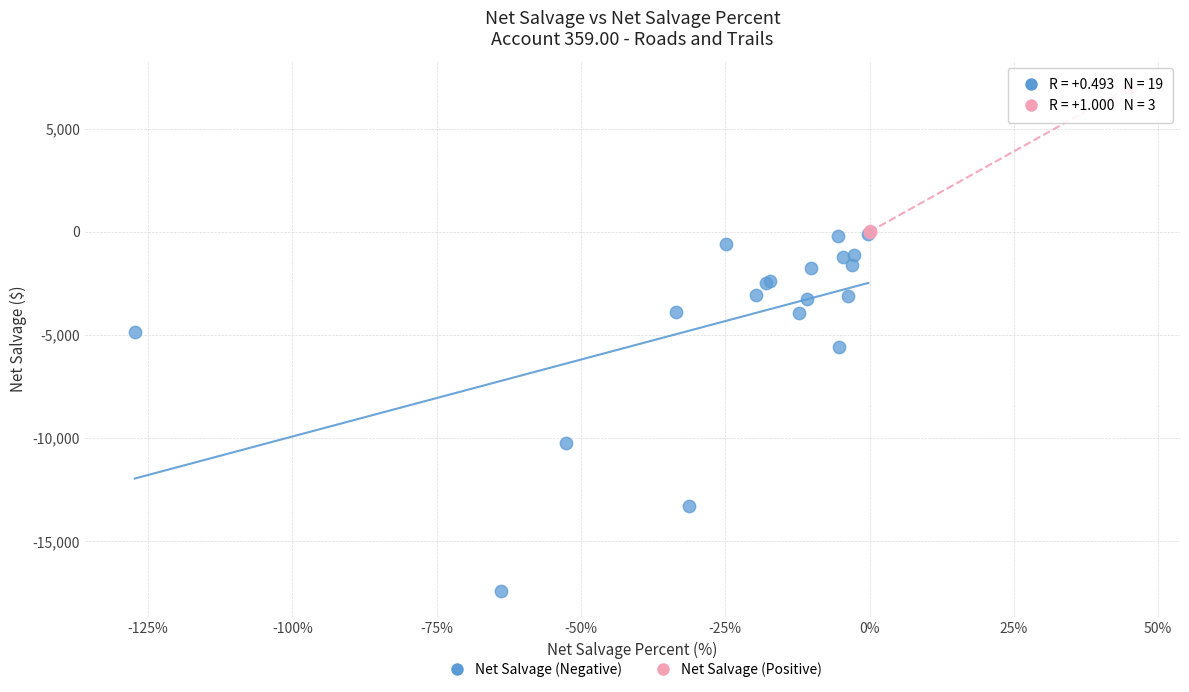

Which series contains the lowest Y value?

Net Salvage (Negative)